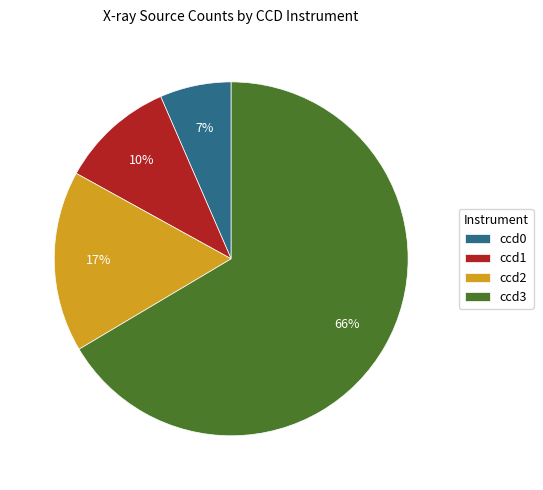

Rank the categories by value from lowest to highest.

ccd0, ccd1, ccd2, ccd3